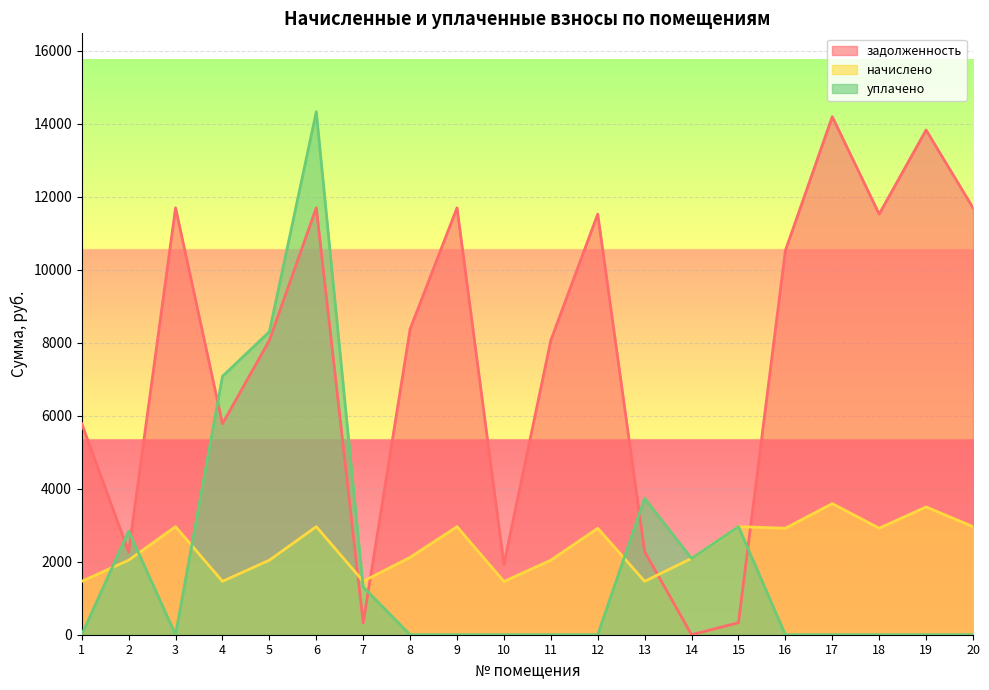

Reading left to right, what are all the values shown in this chart?

задолженность: 1=5779.2	2=2268.0	3=11692.8	4=5779.2	5=8064.0	6=11692.8	7=325.9	8=8371.2	9=11692.8	10=1928.7	11=8064.0	12=11520.0	13=2275.6	14=0.0	15=329.4	16=10520.0	17=14188.8	18=11520.0	19=13824.0	20=11692.8
начислено: 1=1462.9	2=2041.2	3=2959.7	4=1462.9	5=2041.2	6=2959.7	7=1462.9	8=2119.0	9=2959.7	10=1458.0	11=2041.2	12=2916.0	13=1462.9	14=2089.8	15=2959.7	16=2916.0	17=3591.5	18=2916.0	19=3499.2	20=2959.7
уплачено: 1=0.0	2=2839.0	3=0.0	4=7077.9	5=8298.4	6=14323.7	7=1306.0	8=0.0	9=0.0	10=0.0	11=0.0	12=0.0	13=3738.4	14=2089.0	15=2960.0	16=0.0	17=0.0	18=0.0	19=0.0	20=0.0